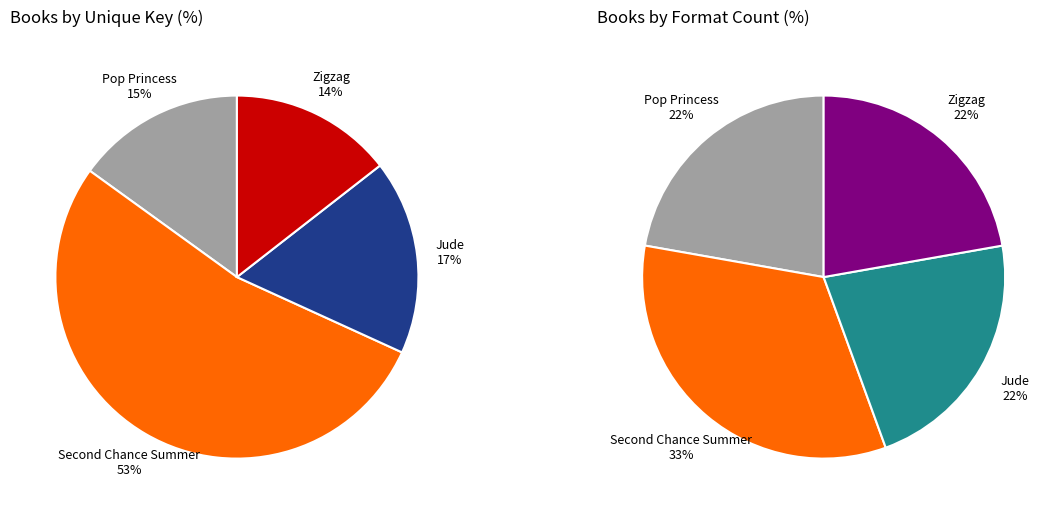

How many segments does this pie chart have?

4